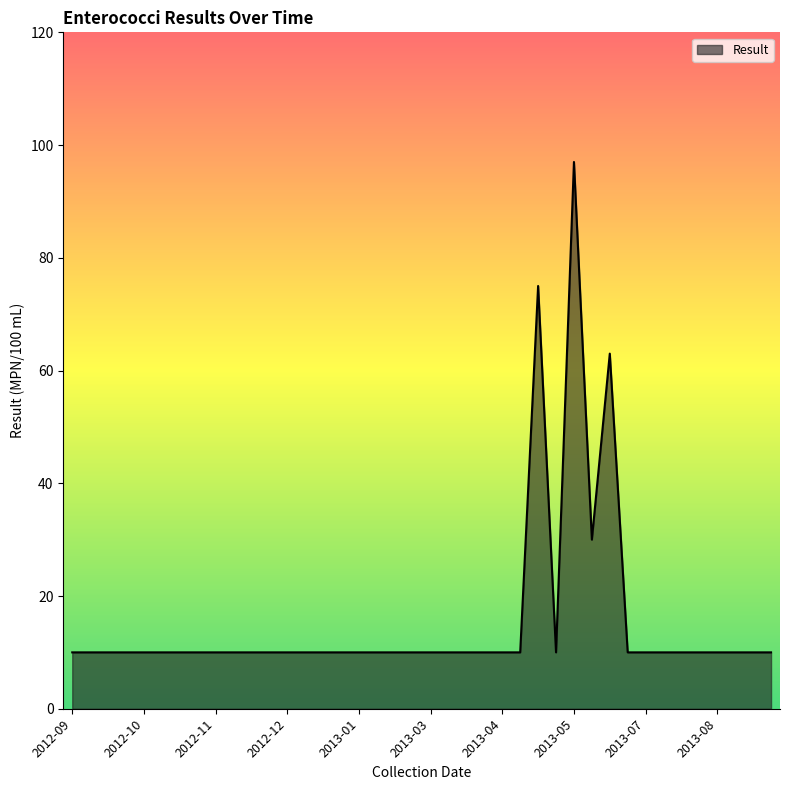

What is the greatest value displayed?

97